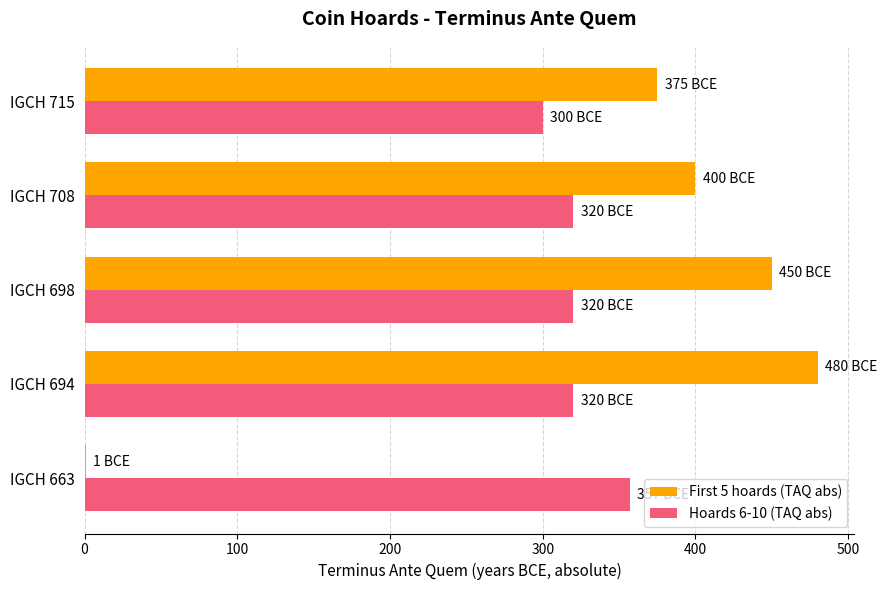

What is the greatest value displayed?

480